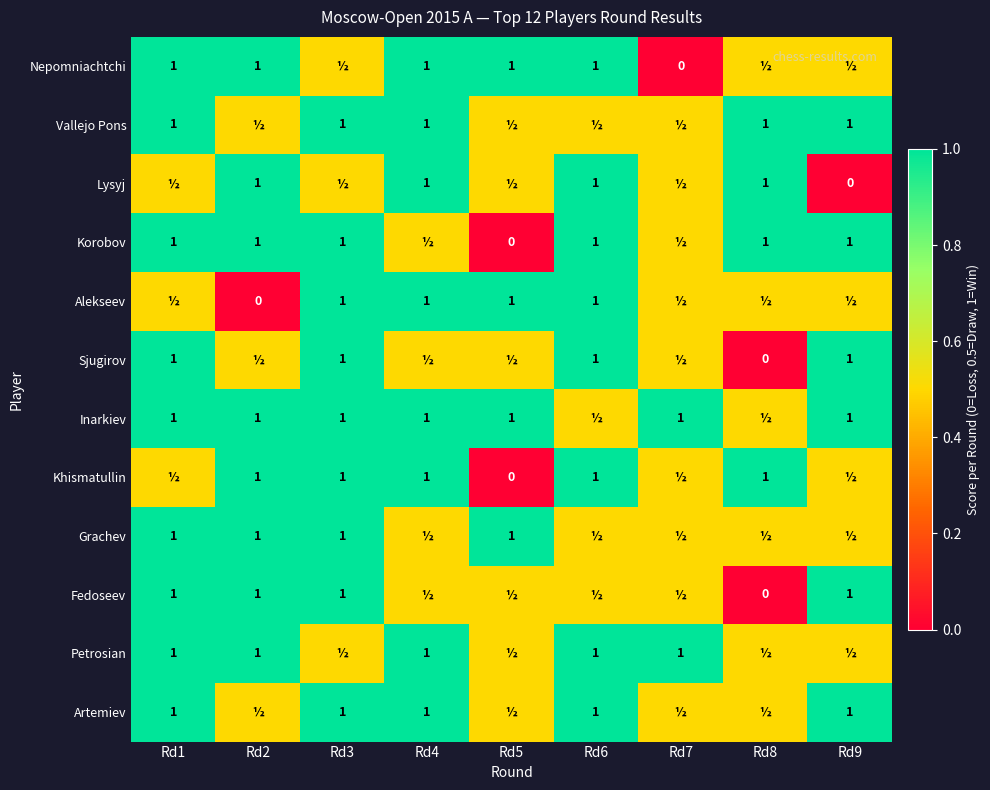

What is the sum of the Vallejo Pons values at Rd4 and Rd9?

2.0